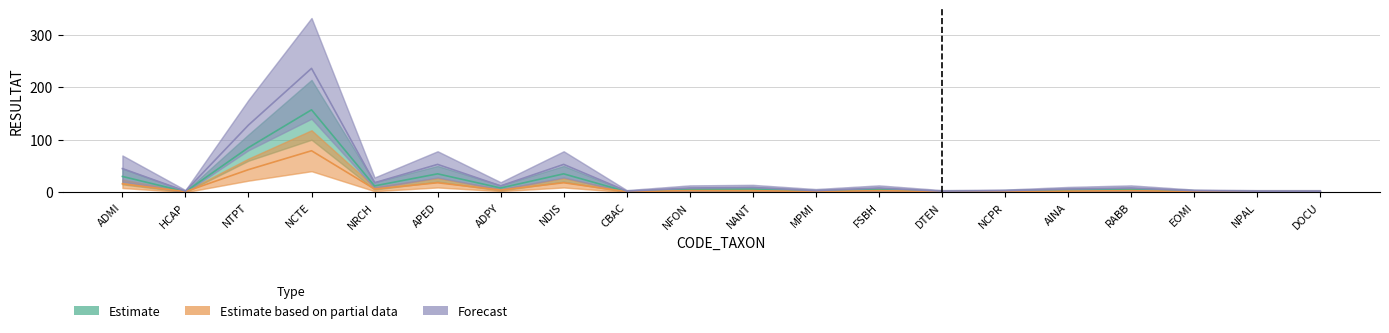

Which series has the largest range (max minus min)?

Forecast